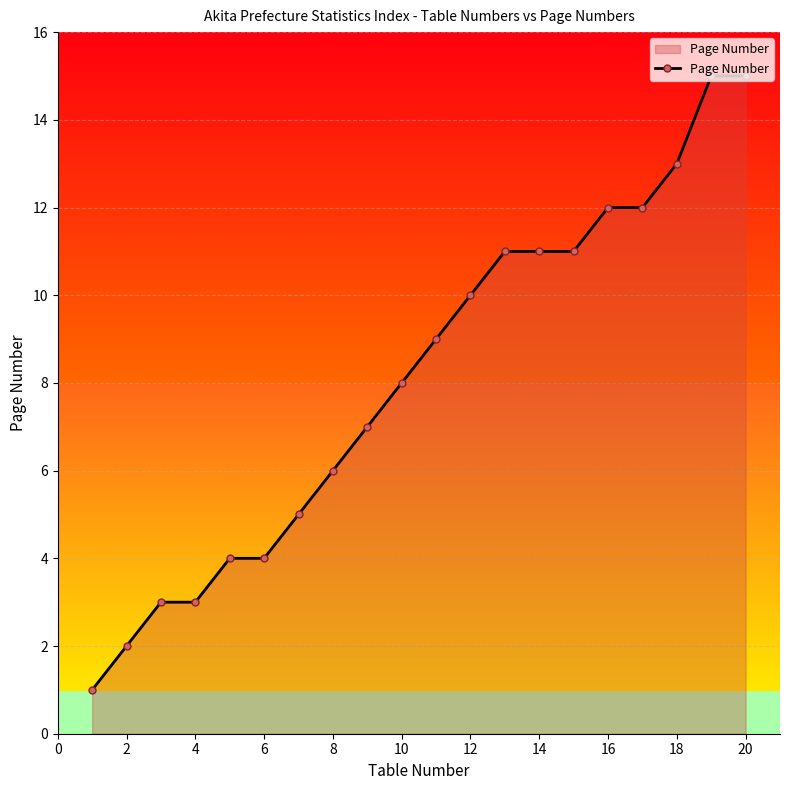

Reading left to right, extract all data points from this chart.

1	2	3	3	4	4	5	6	7	8	9	10	11	11	11	12	12	13	15	15